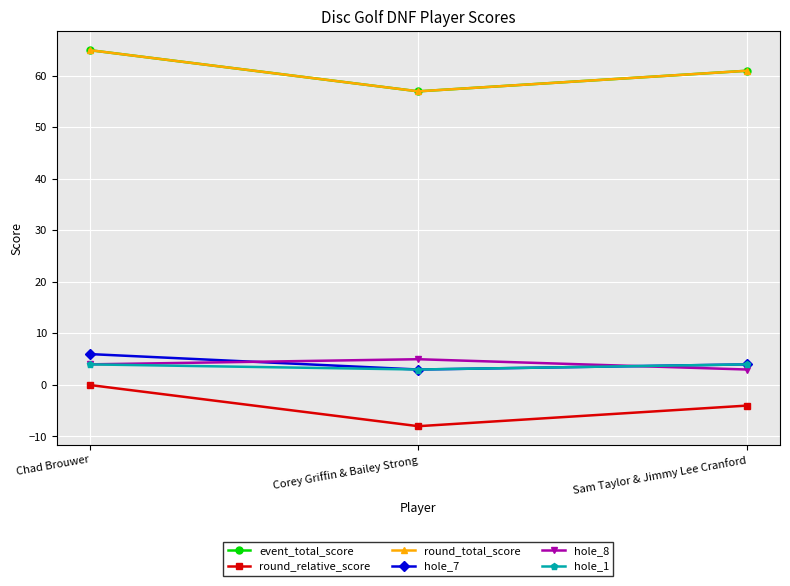

Is this an area chart (filled region under the line)?

No